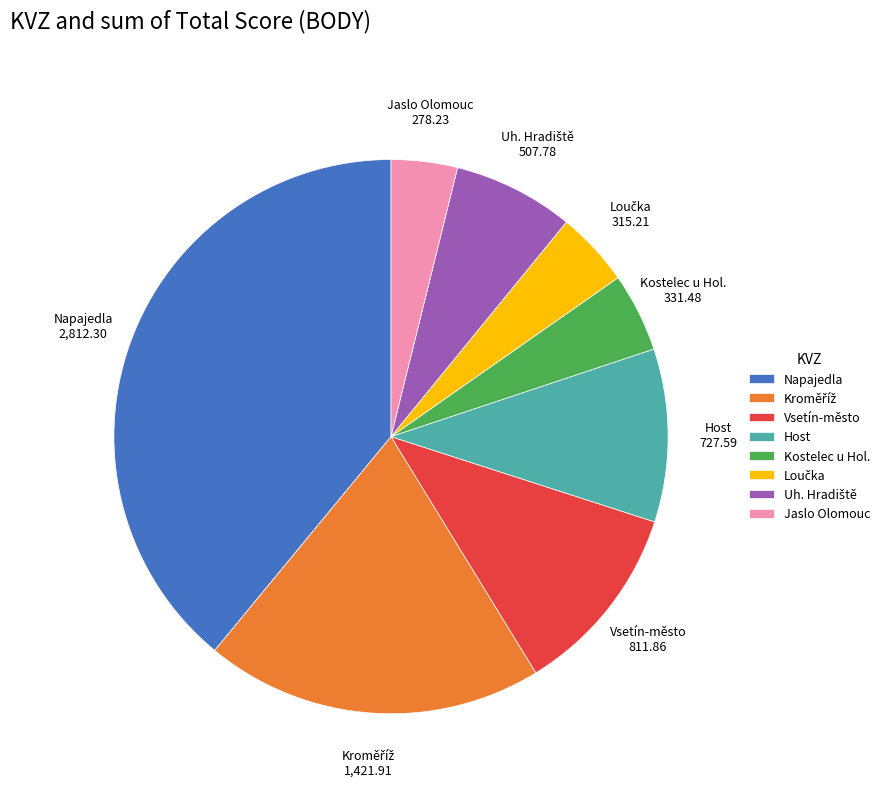

The Kostelec u Hol. slice represents 5% of the pie. True or false?

True